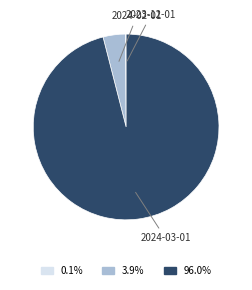

What is the largest slice in the pie chart?

2024-03-01